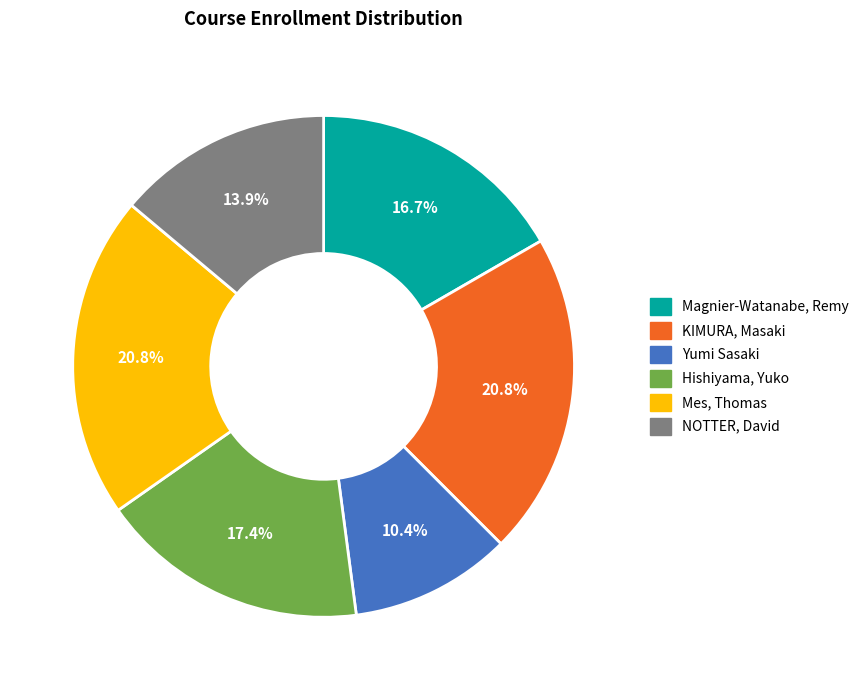

Combined, do Mes, Thomas and Magnier-Watanabe, Remy account for over 50%?

No